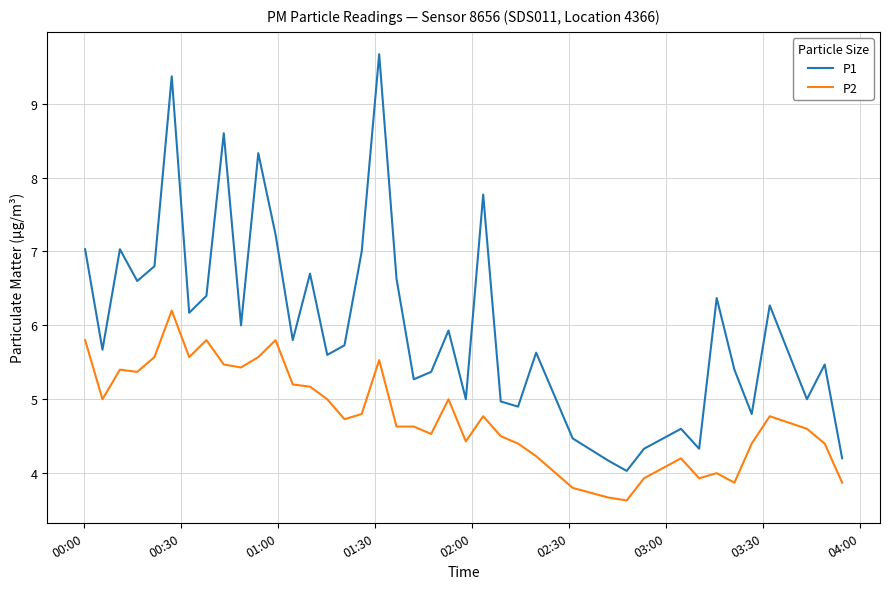

How many lines are shown in the chart?

2